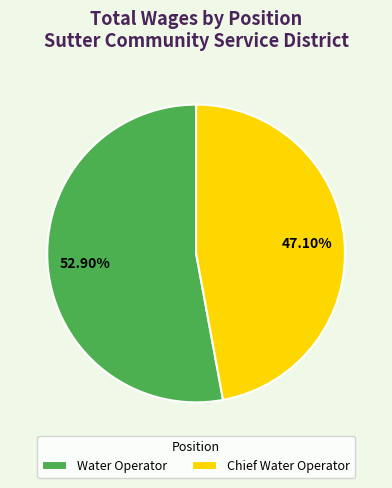

Combined, what portion of the pie is Water Operator and Chief Water Operator?

100.0%